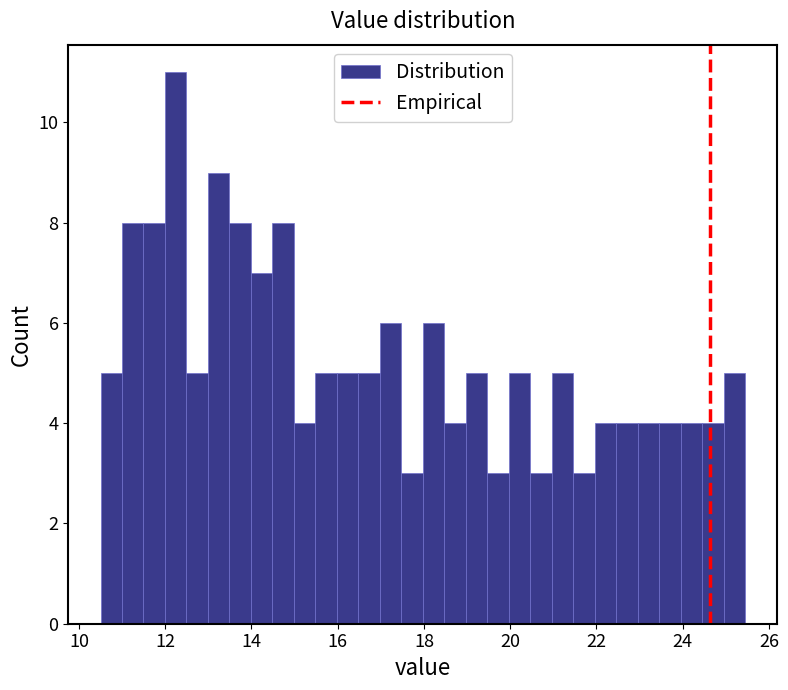

Read against the x-axis, roughly where is the centre of the tallest bar?

12.2